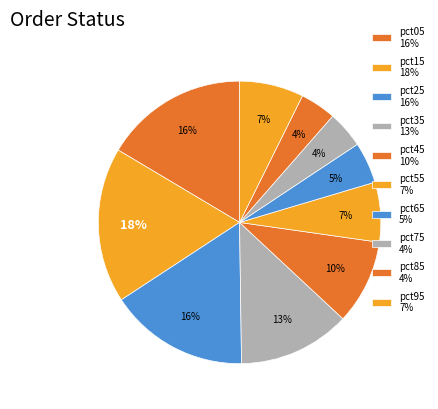

How many slices are in this pie chart?

10